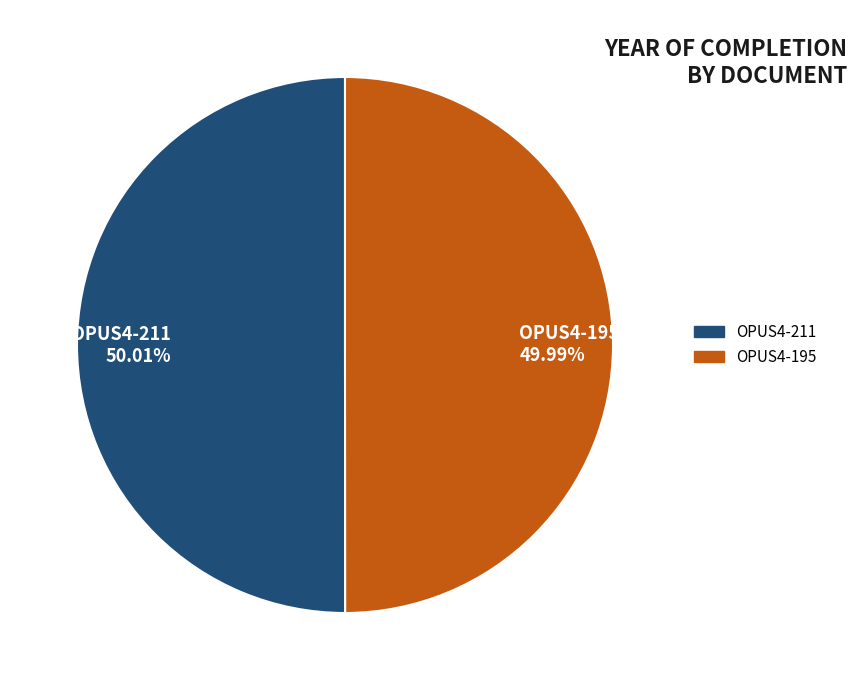

What is the ratio of the value at OPUS4-195 to the value at OPUS4-211?

1.0